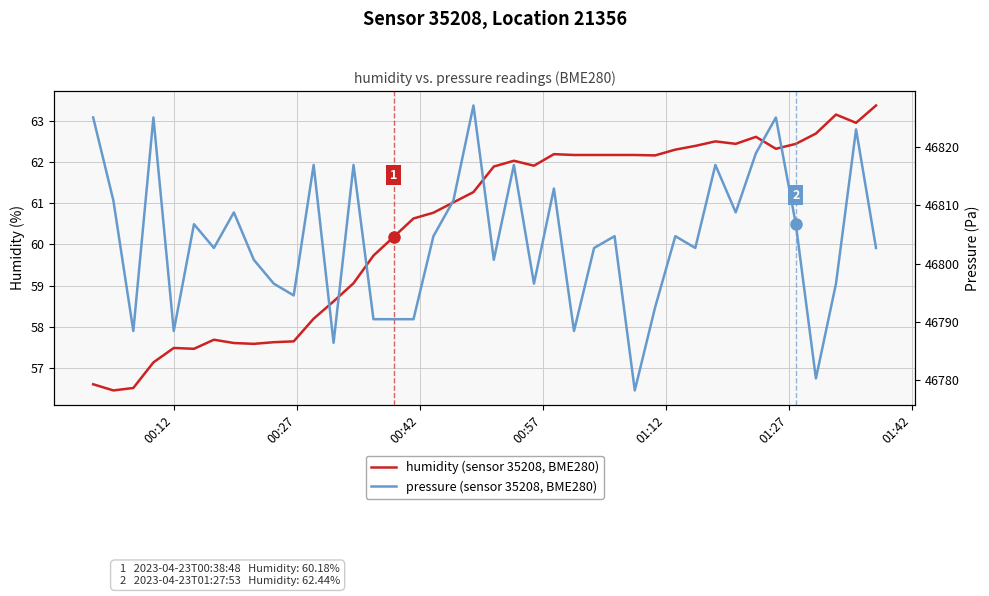

How many data points in humidity (sensor 35208, BME280) are above 61?

22